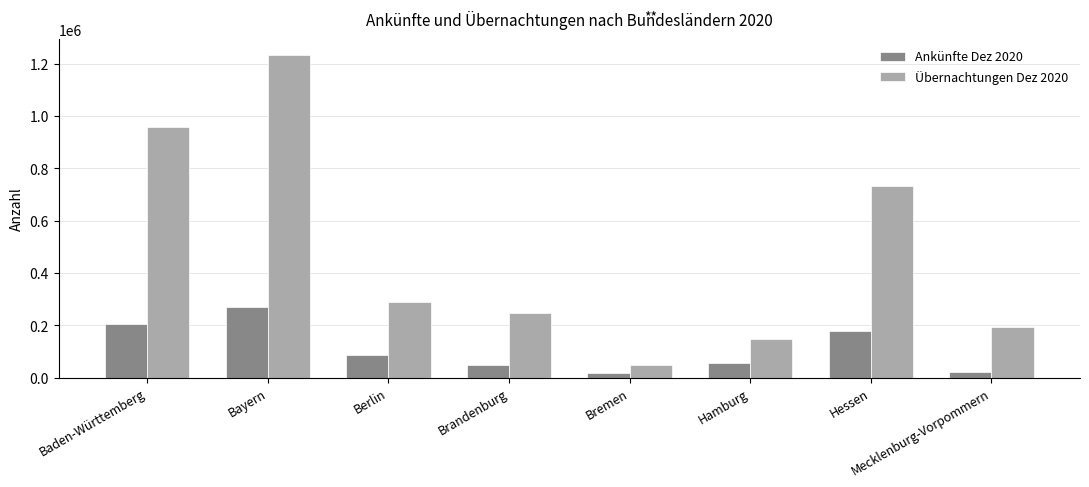

True or false: Übernachtungen Dez 2020 has a value of 287642 at Berlin.

True